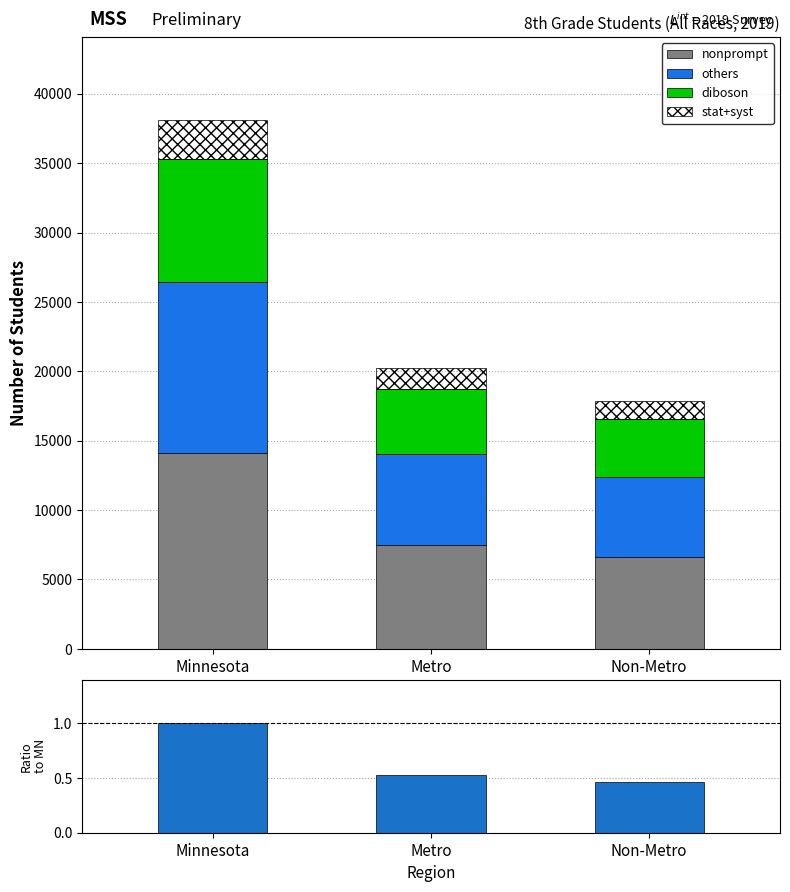

What is the difference between the nonprompt values at Metro and Minnesota?

6612.4